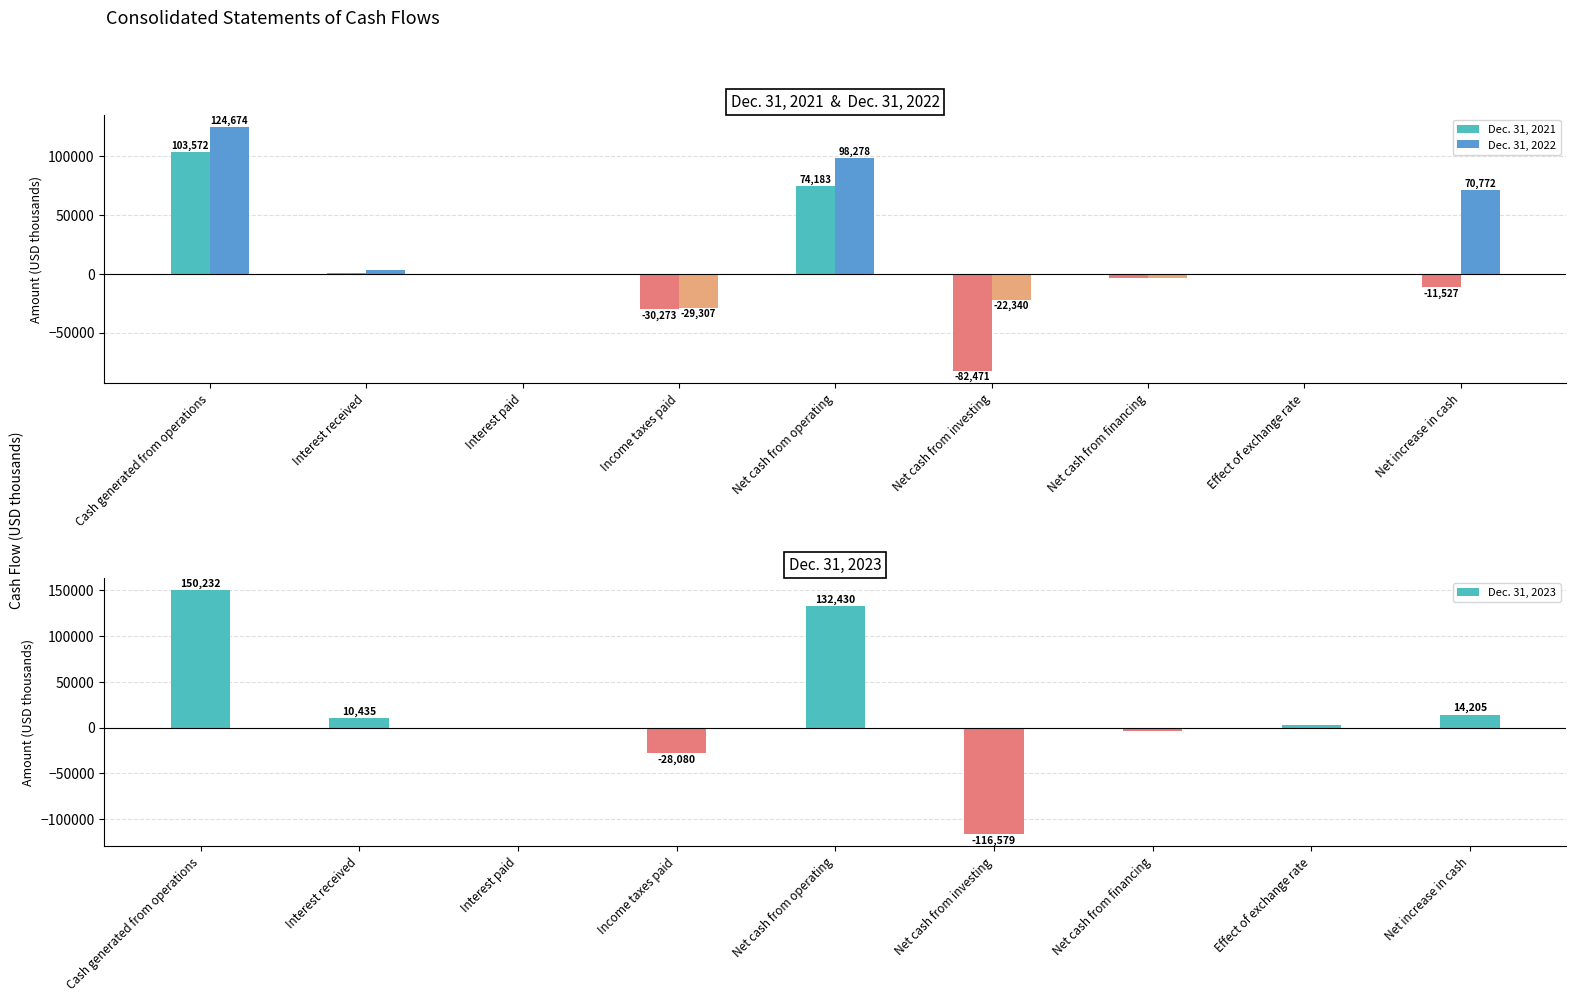

The value of Dec. 31, 2023 at Net cash from investing is -116579. True or false?

True